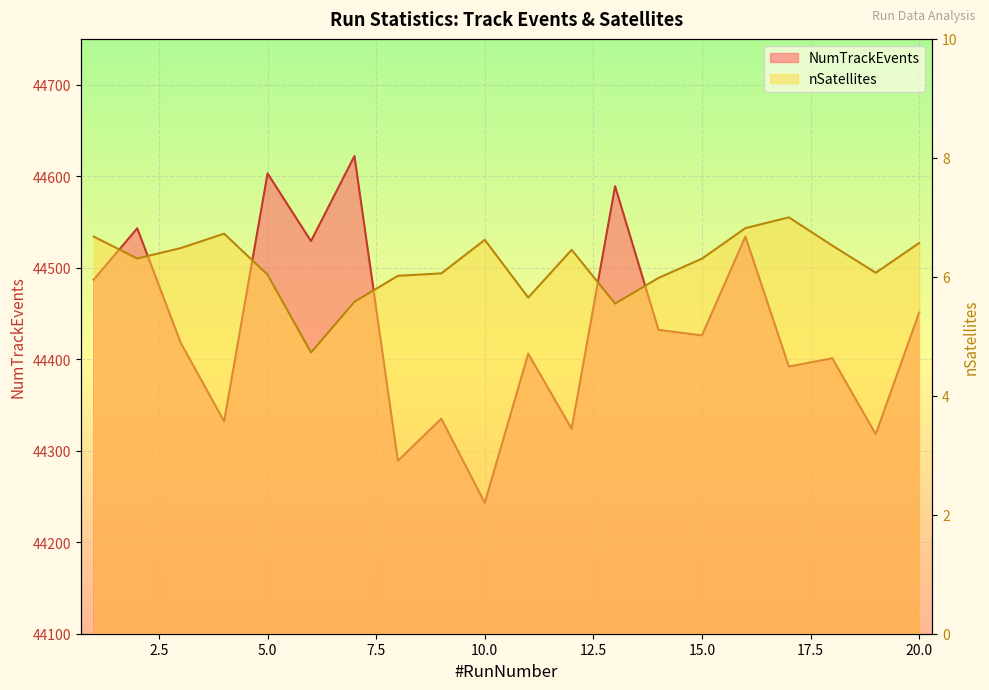

Is it true that NumTrackEvents equals 44289.0 at 8?

True